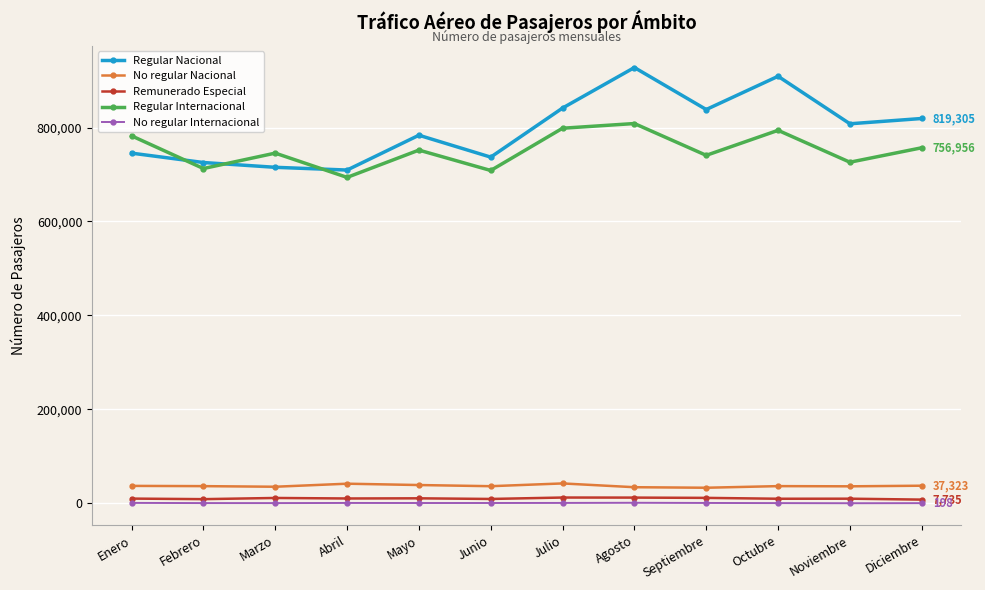

Does the chart display data point markers on the line(s)?

Yes